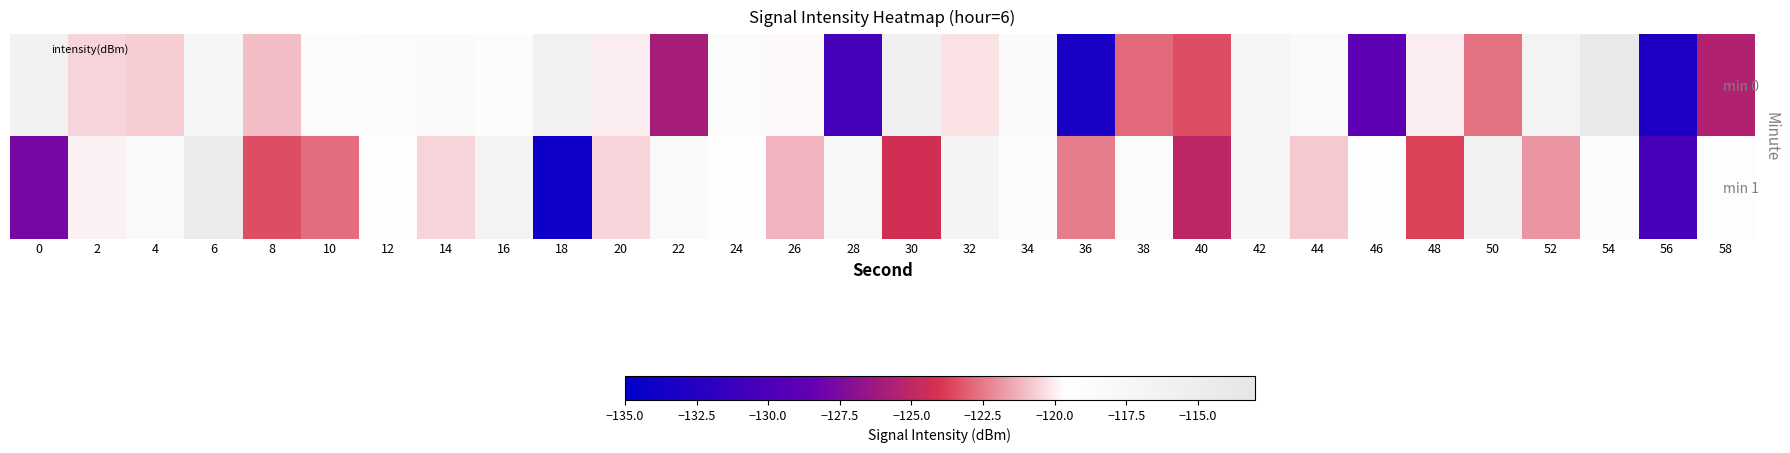

At which category does the chart reach its peak across all series?

54